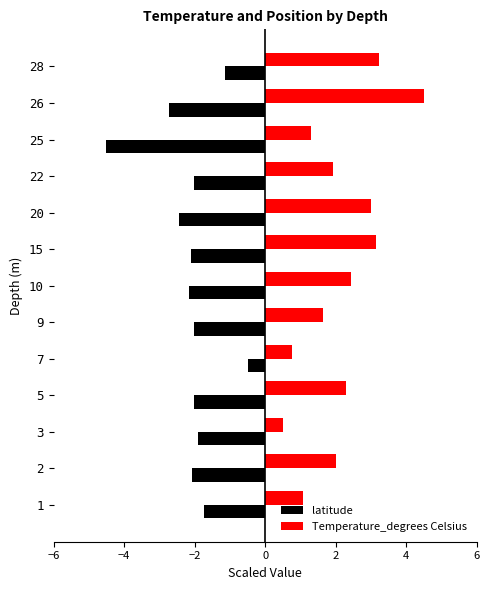

What value does the Temperature_degrees Celsius series have at 9?

1.6